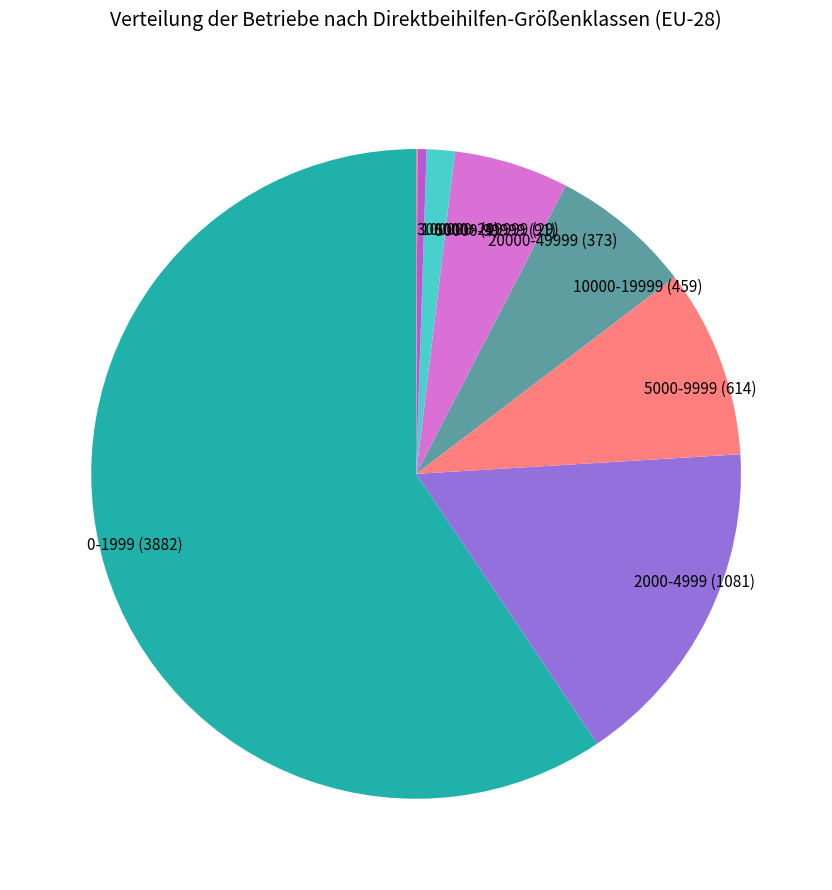

Between 5000-9999 (614) and 100000-299999 (29), which is larger?

5000-9999 (614)